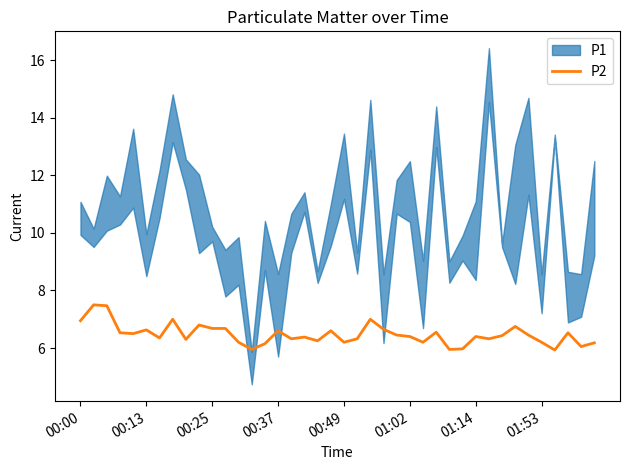

The P2 series shows 6.2 at 00:49. True or false?

True